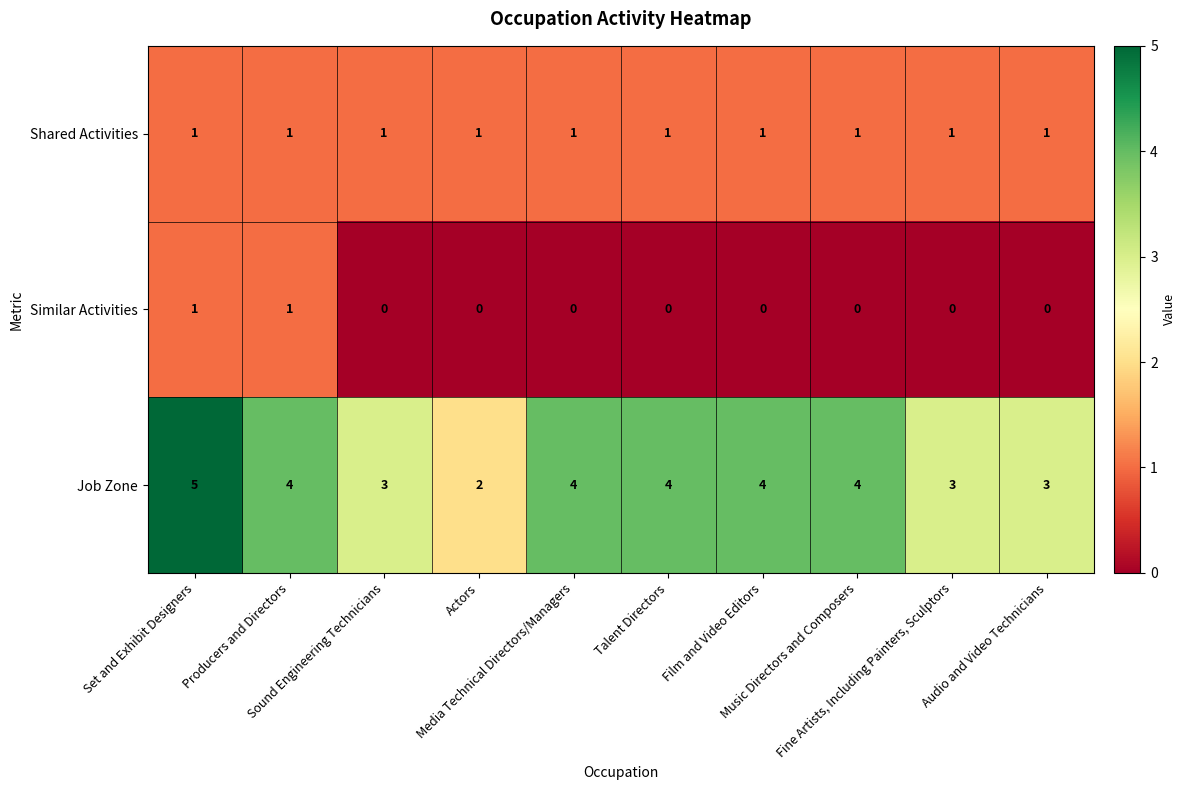

Which series has the largest range (max minus min)?

Job Zone